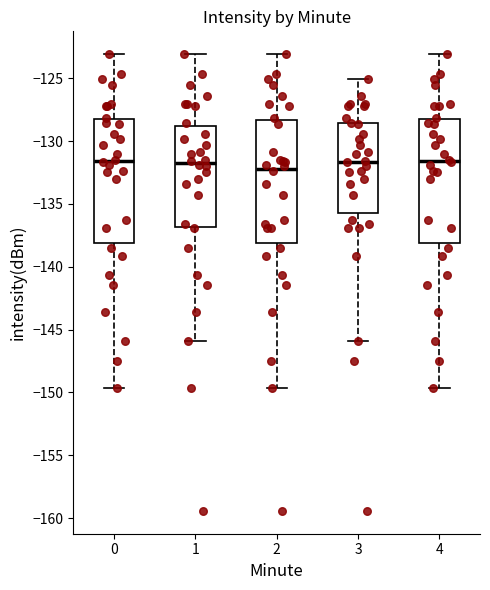

Reading left to right, transcribe this box plot: for each box, give where its median line is, the range the box spans, and where its two whiskers end, as read against the y-axis. The values are not printed on the chart, so give them approximately, as read against the axis.

0: median -131.5, box -138.0 to -128.5, whiskers -149.5 to -123.0
1: median -131.5, box -137.0 to -129.0, whiskers -146.0 to -123.0
2: median -132.0, box -138.0 to -128.5, whiskers -149.5 to -123.0
3: median -131.5, box -136.0 to -128.5, whiskers -146.0 to -125.0
4: median -131.5, box -138.0 to -128.5, whiskers -149.5 to -123.0